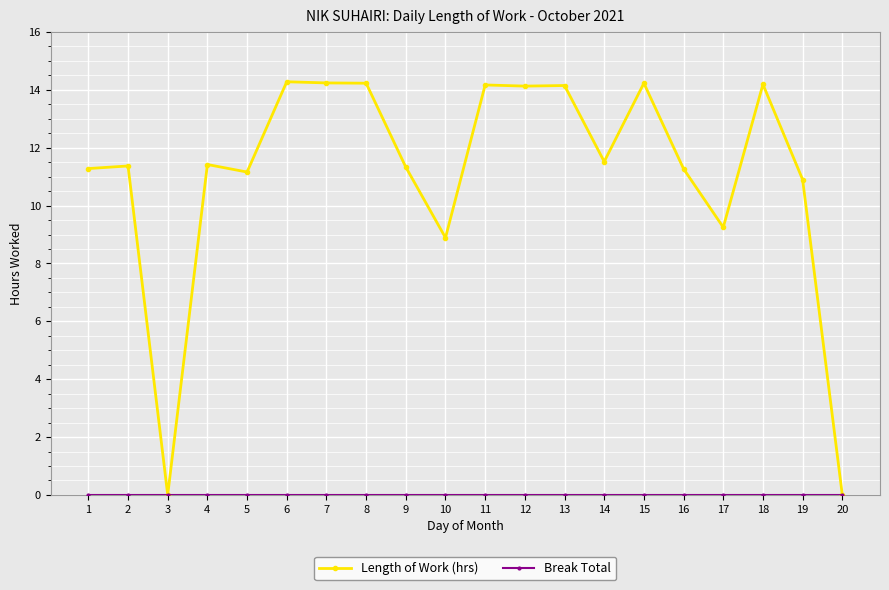

What is the maximum value shown in the chart?

14.3